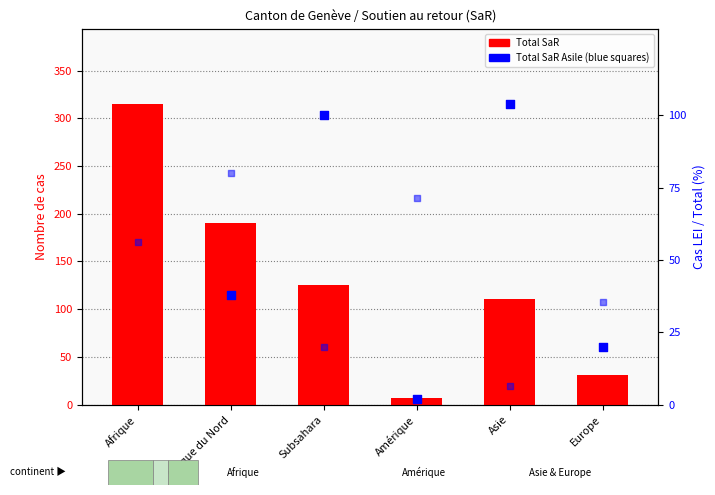

What is the total value across all series at Subsahara?

245.0